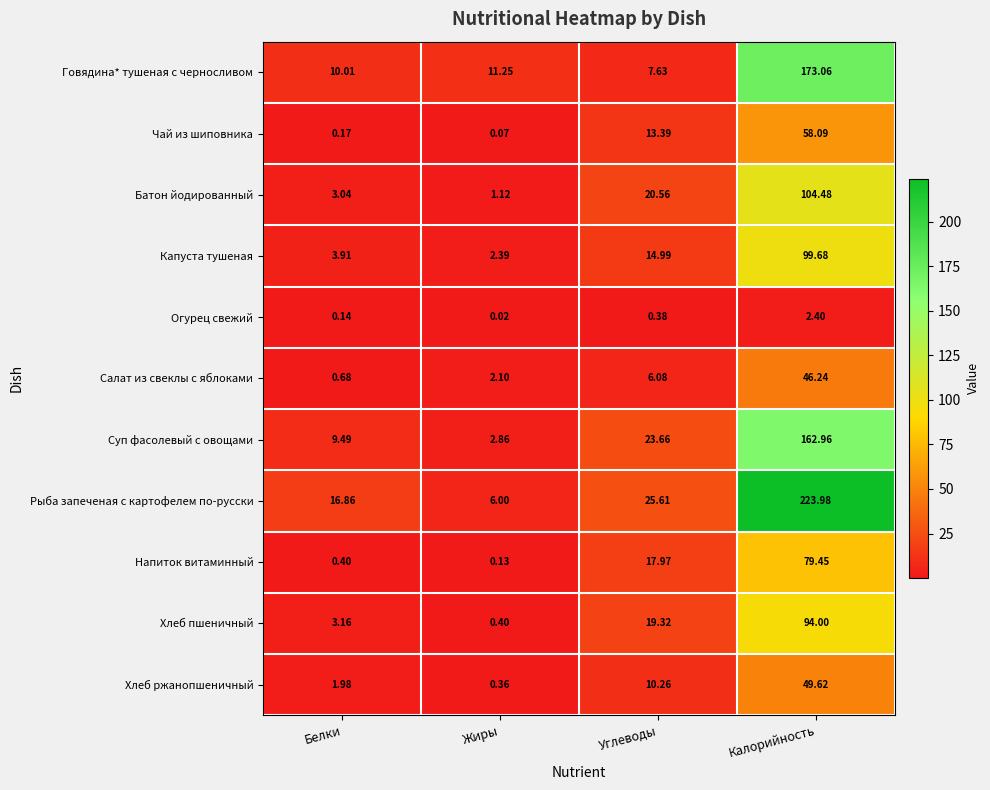

At how many categories does at least one series exceed 158?

1